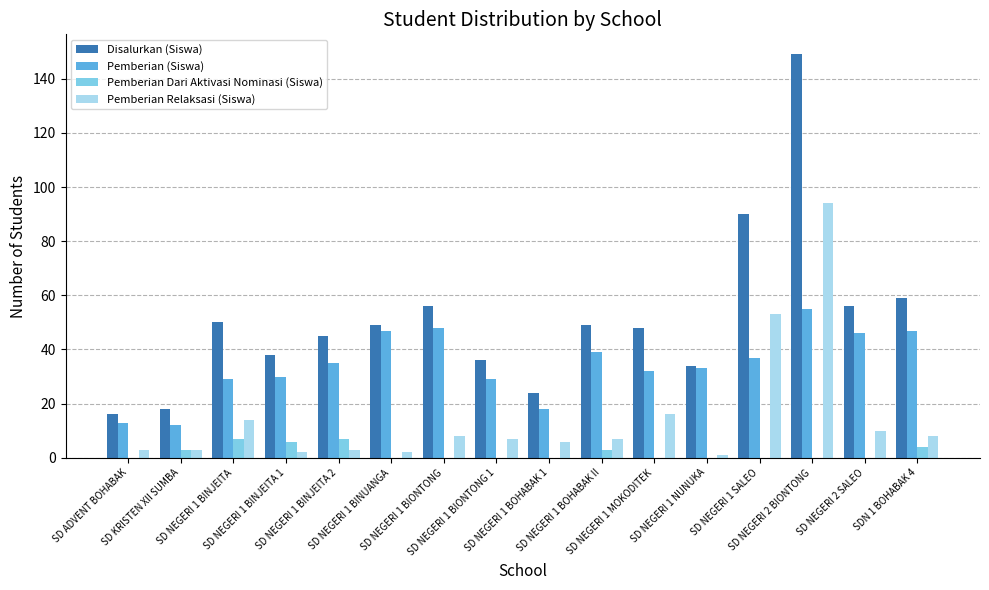

What is the highest value of the Pemberian (Siswa) series?

55